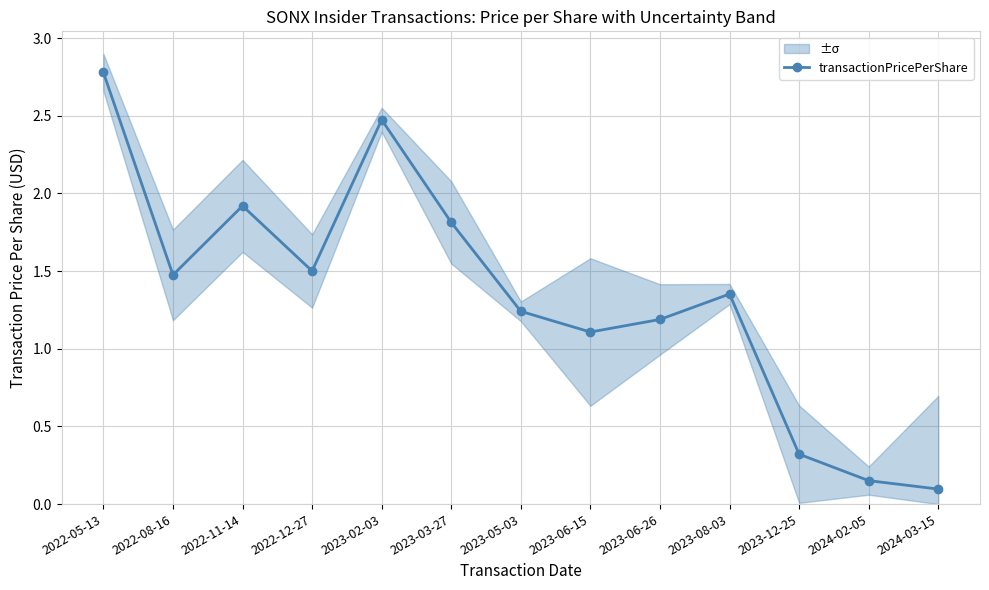

How many interior local peaks (higher than both neighbors) does the data have?

3